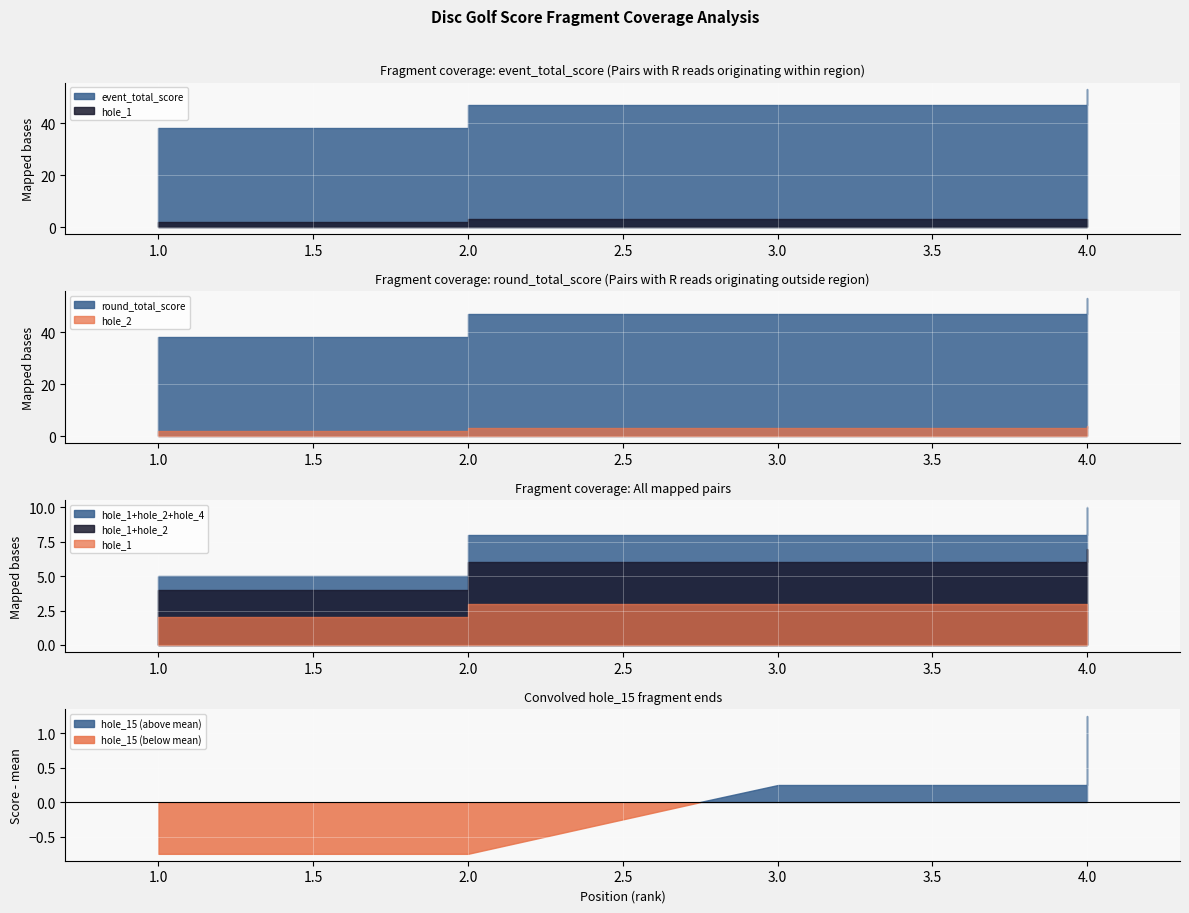

What is the difference between the highest and lowest values at 4?

50